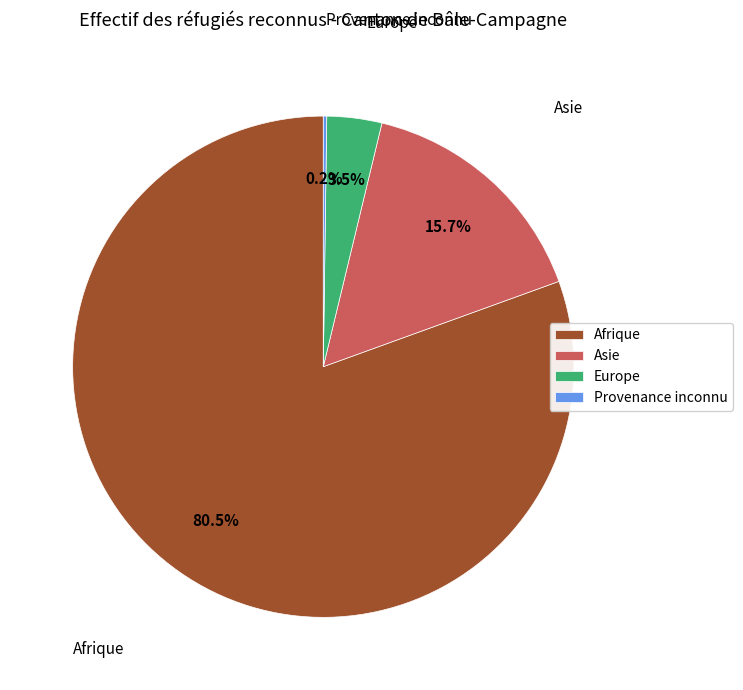

Do Asie and Europe together represent more than half of the pie?

No